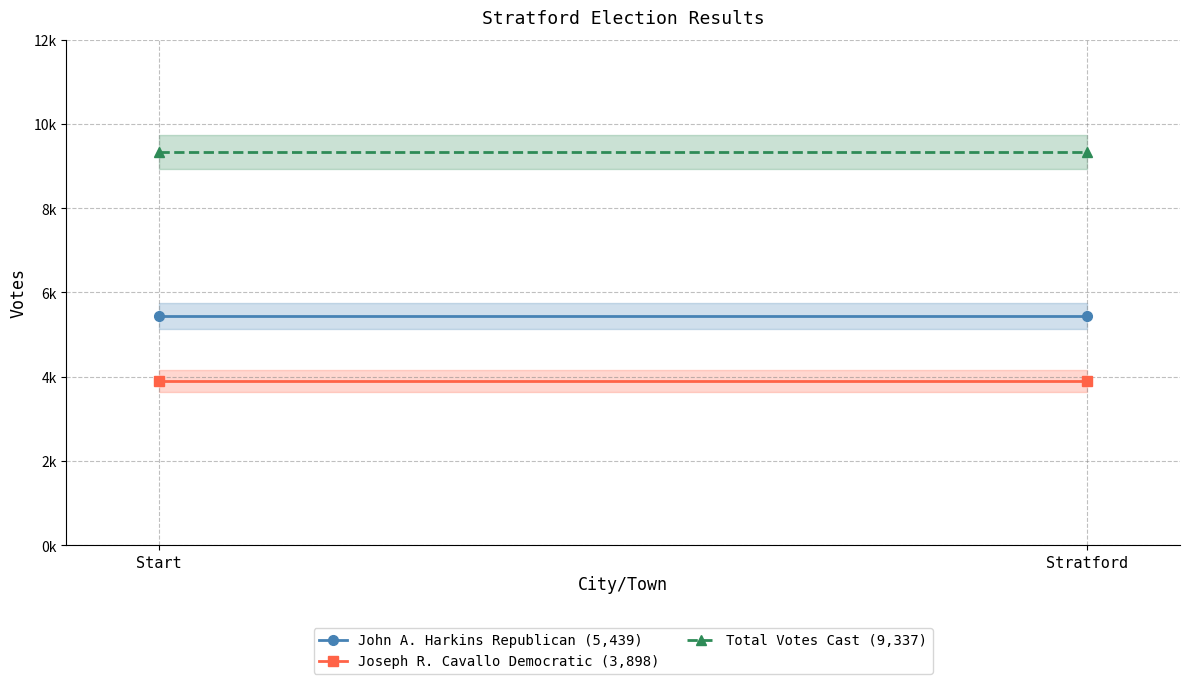

Rank the series by their average value, from highest to lowest.

Total Votes Cast (9,337), John A. Harkins Republican (5,439), Joseph R. Cavallo Democratic (3,898)